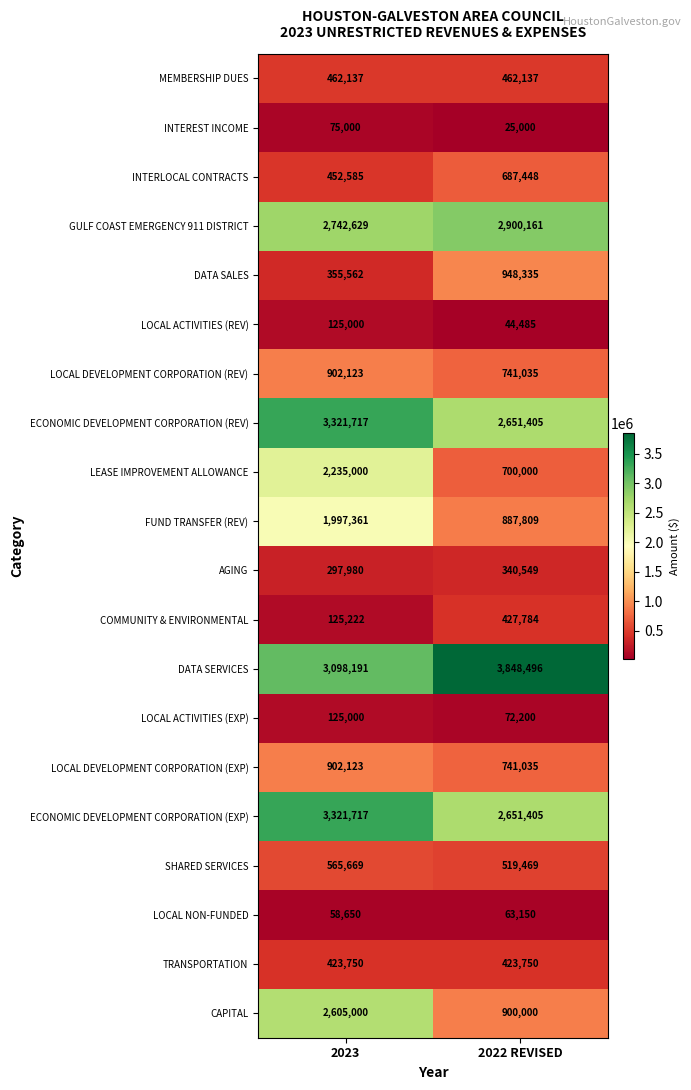

What is the difference between the highest and lowest values at 2022 REVISED?

3823496